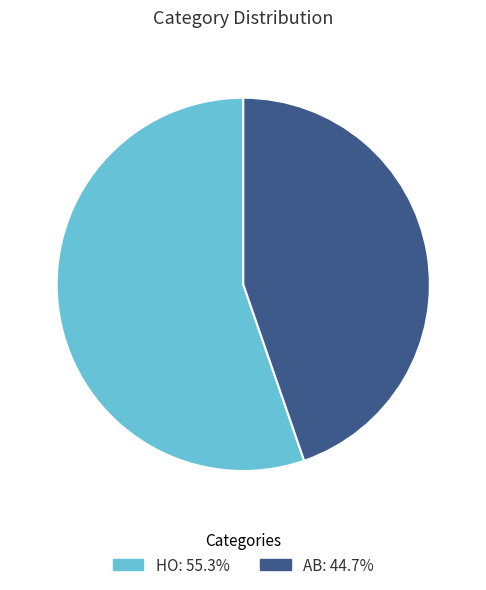

Rank the categories by value from lowest to highest.

AB, HO